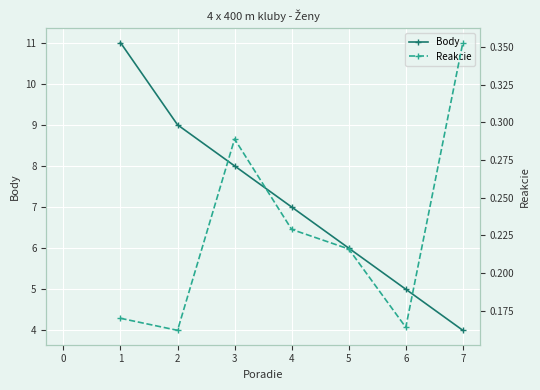

Is it true that Body equals 9 at 2?

True